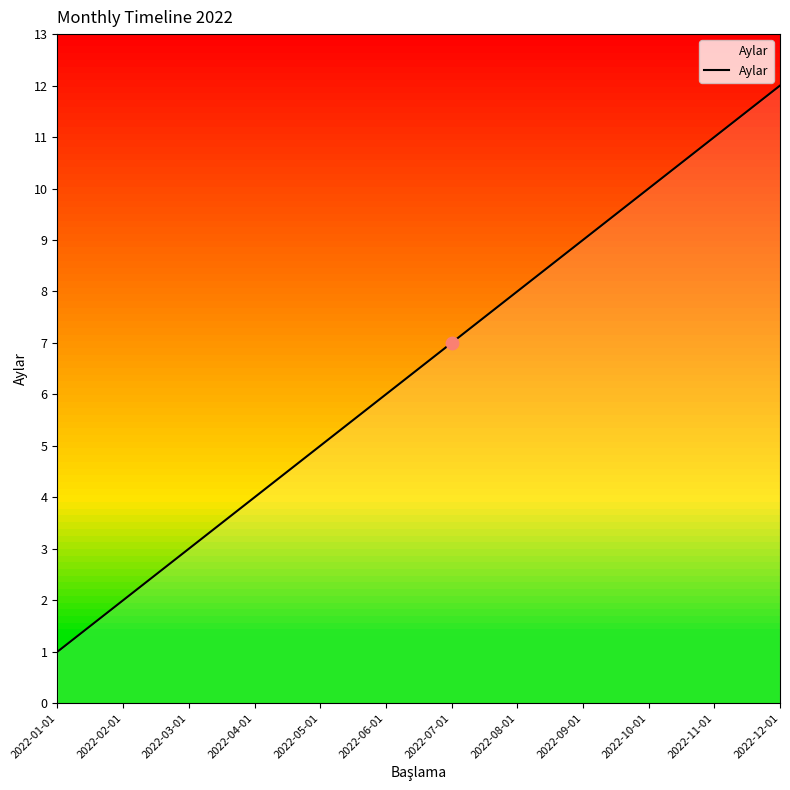

Which has a higher value, 2022-01-01 or 2022-04-01?

2022-04-01